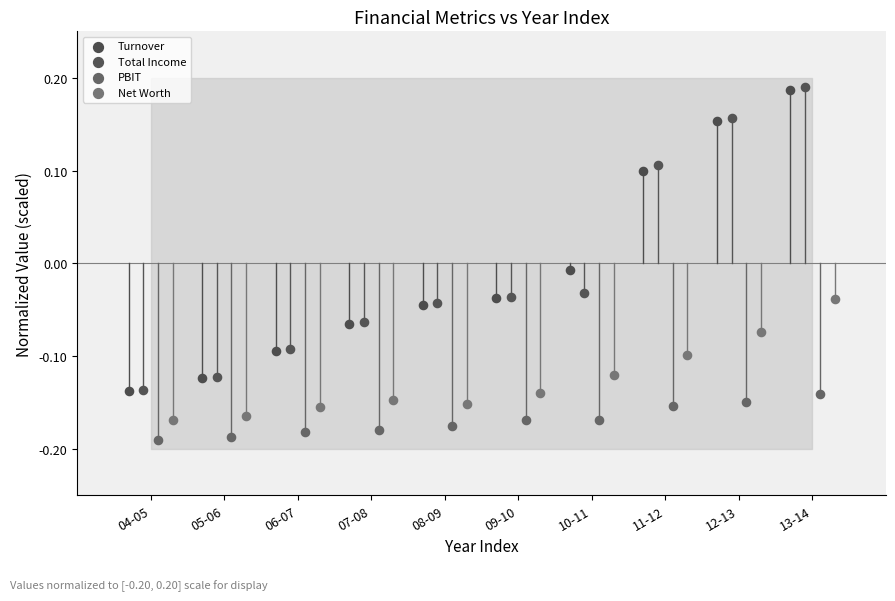

Which series reaches the minimum Y coordinate?

PBIT